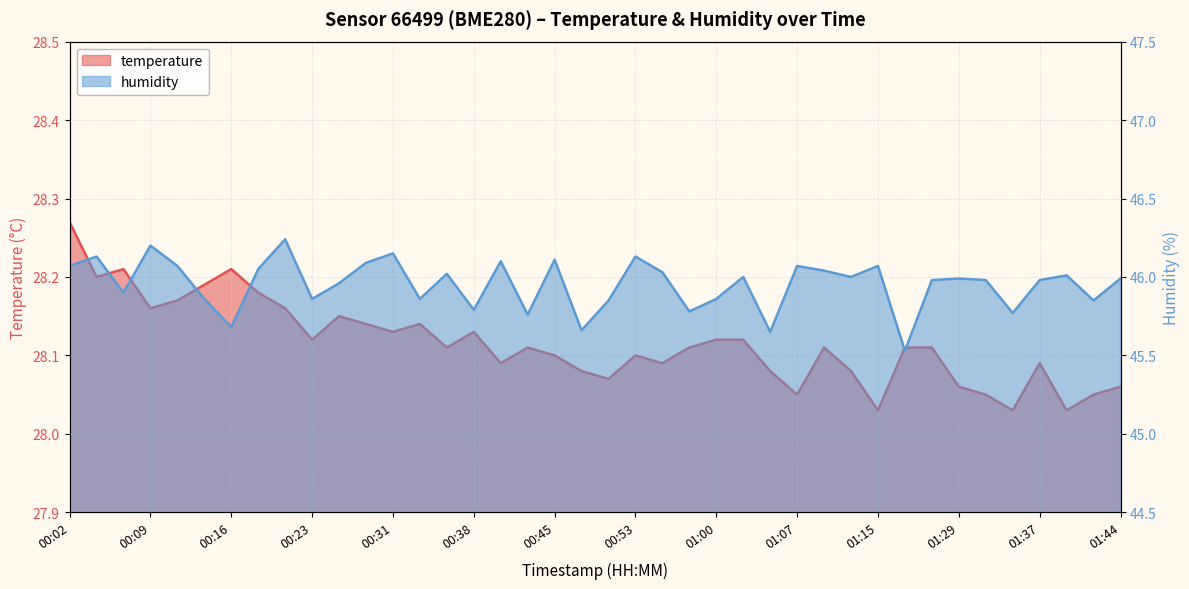

True or false: humidity has more than 0 points higher than both neighbors.

True